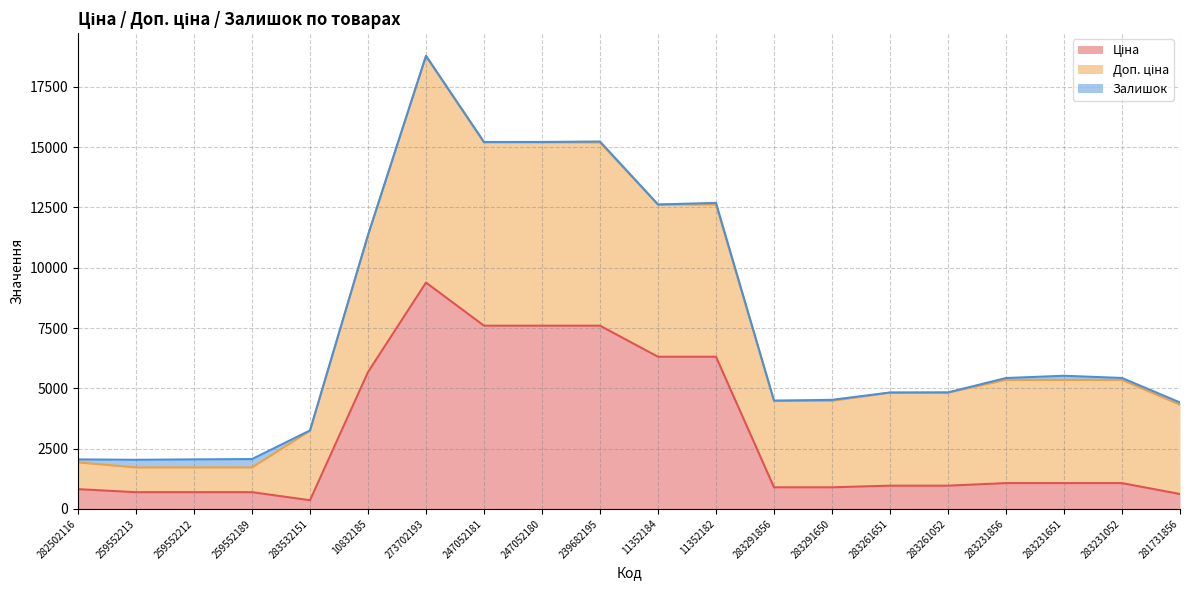

Where is the first local maximum for Ціна?

273702193